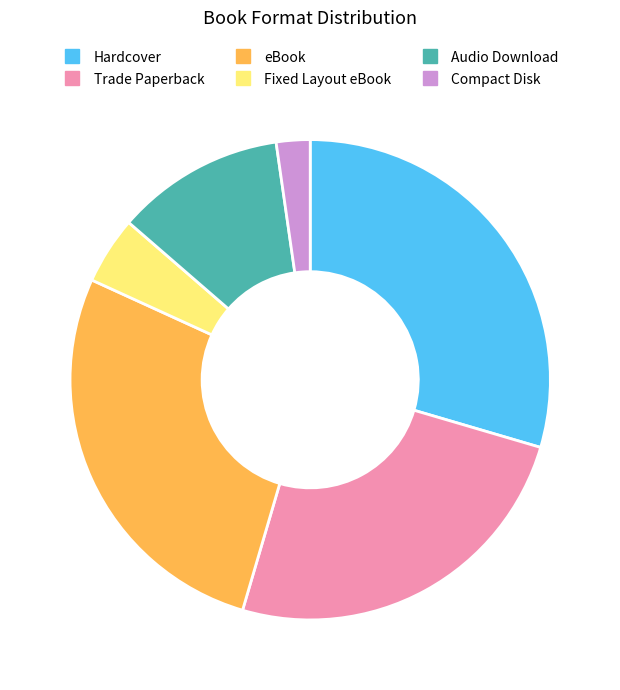

Is there a majority slice in this chart?

No